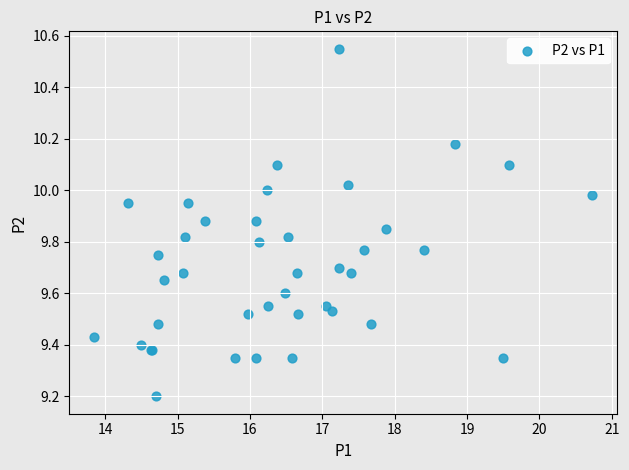

What Y value in the scatter plot is closest to 9?

9.2